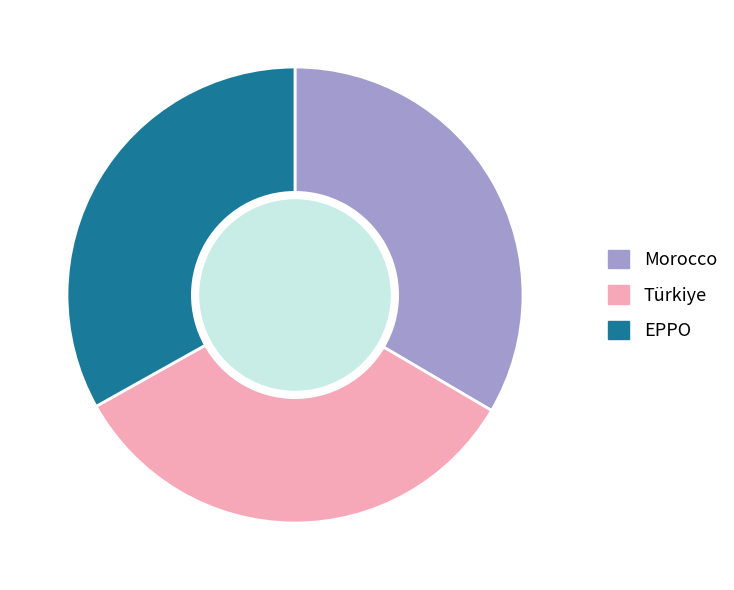

Approximately how many times larger is the value at Türkiye compared to Morocco?

1.0